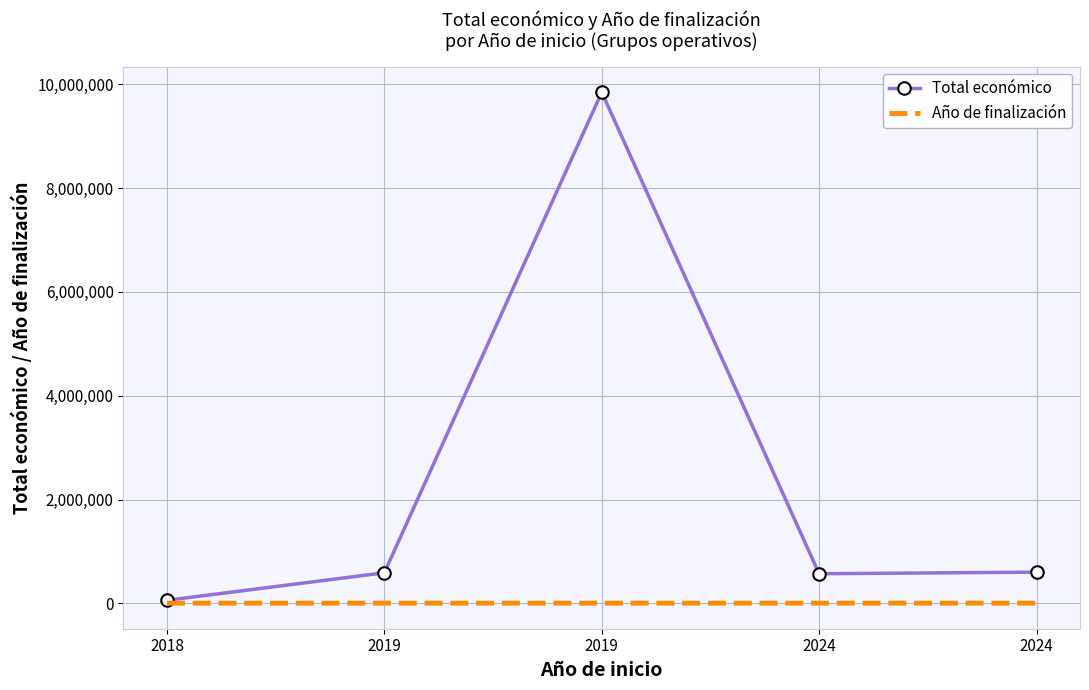

What are all the series names shown in the legend?

Total económico, Año de finalización